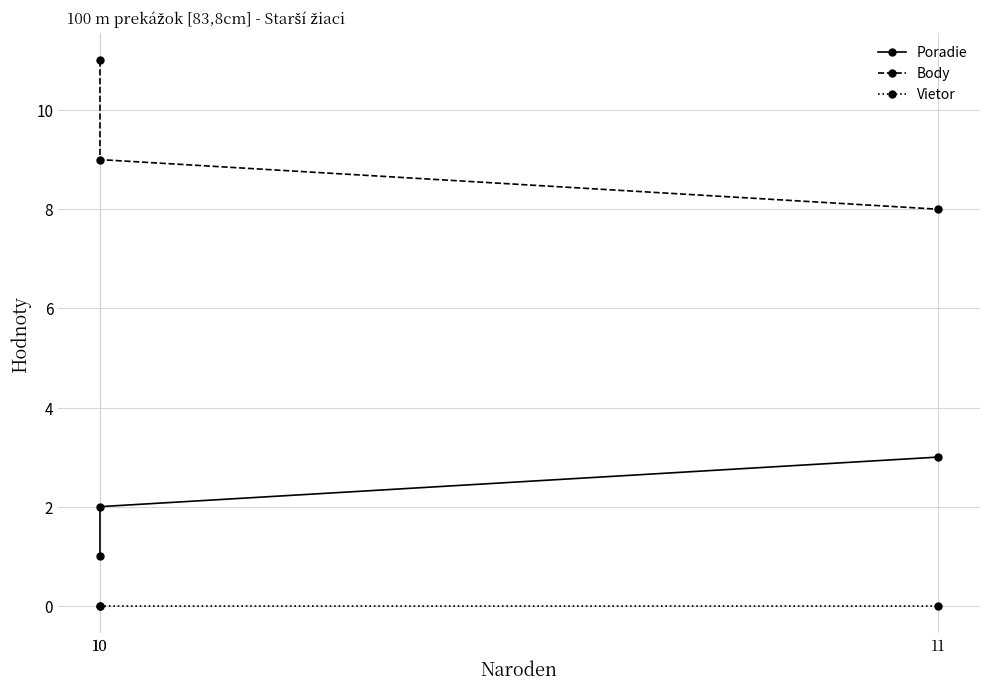

True or false: Body has a value of 11 at 10.

True